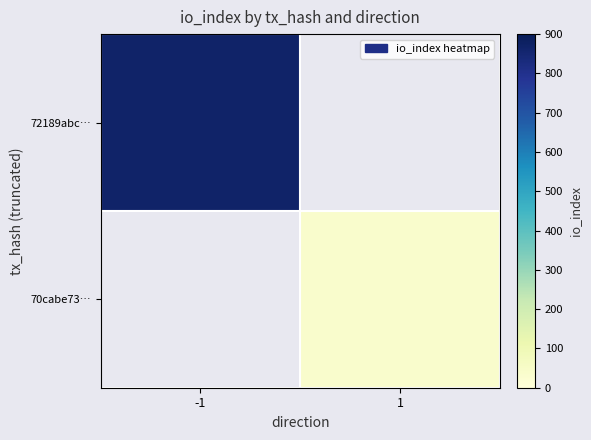

What is the greatest value displayed?

868.0